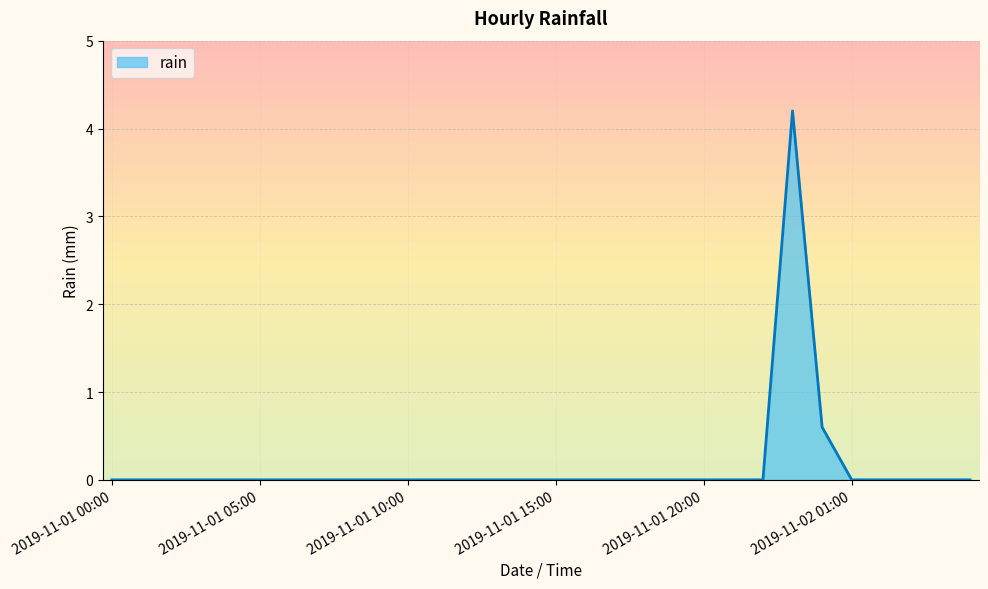

What is the sum of all values?

4.8